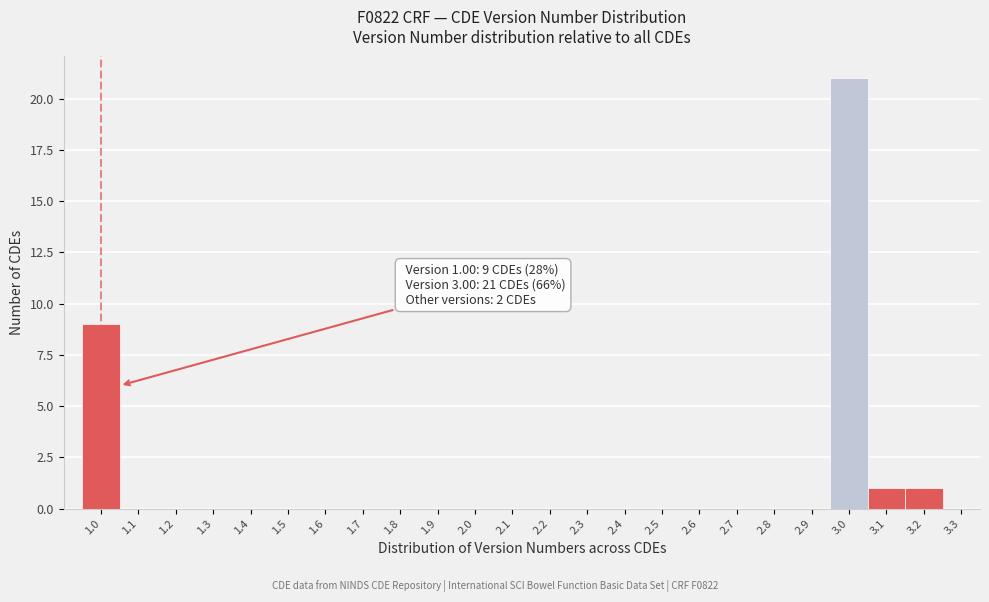

Which range on the x-axis has the tallest bar?

2.95 to 3.05